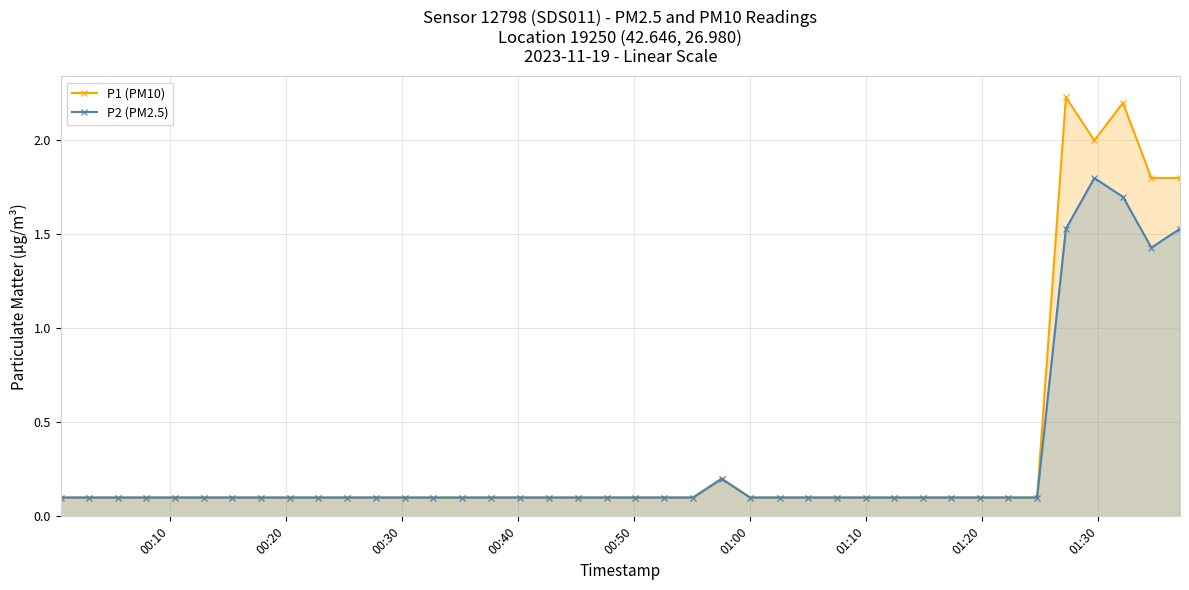

How many interior local peaks does the P1 (PM10) series have?

3